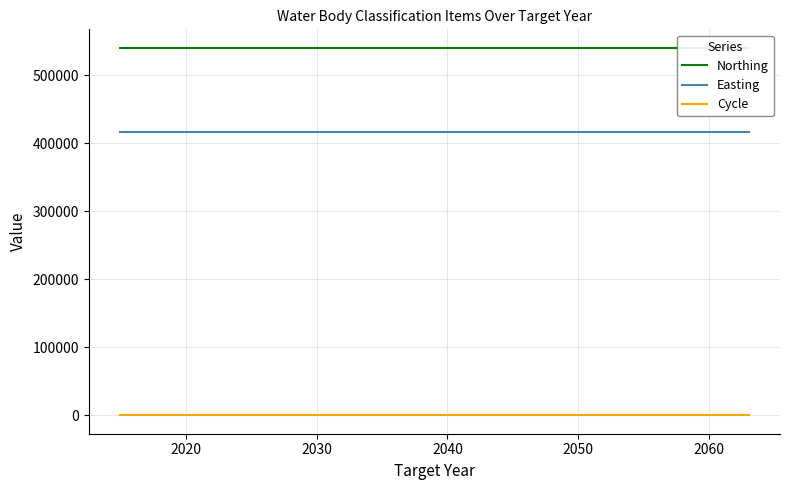

At 2050, list the series in order from smallest to largest.

Cycle, Easting, Northing